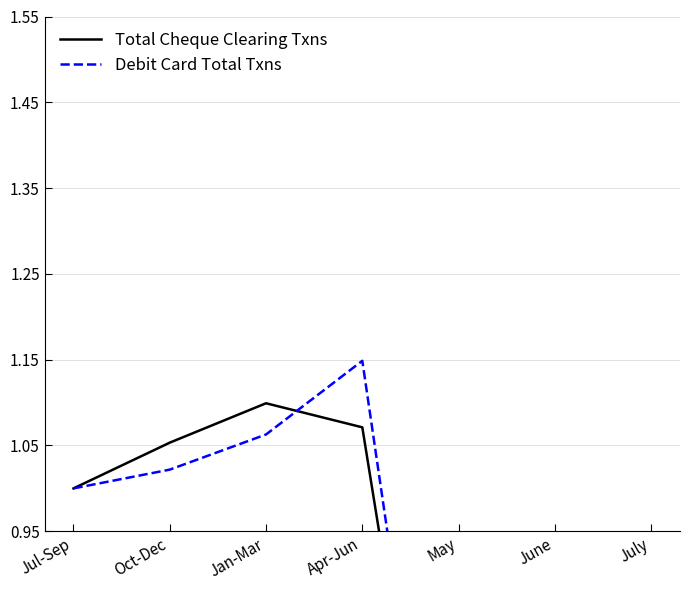

What is the difference between the maximum and minimum values in the Total Cheque Clearing Txns series?

1.0